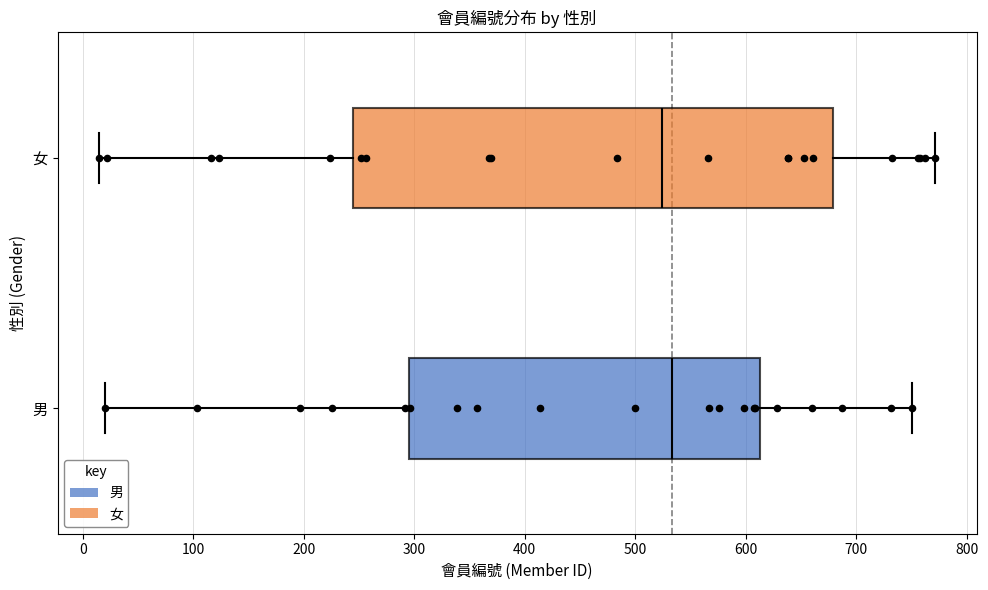

Reading bottom to top, transcribe this box plot: for each box, give where its median line is, the range the box spans, and where its two whiskers end, as read against the x-axis. The values are not printed on the chart, so give them approximately, as read against the axis.

男: median 530, box 300 to 610, whiskers 20 to 750
女: median 520, box 250 to 680, whiskers 20 to 770